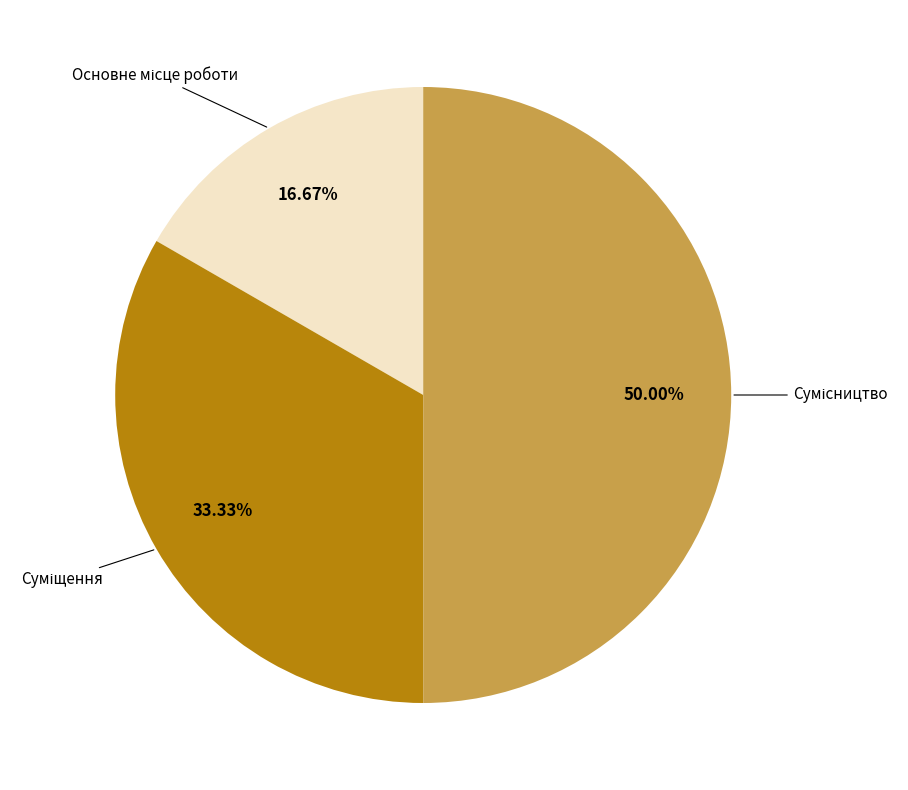

How many slices are in this pie chart?

3